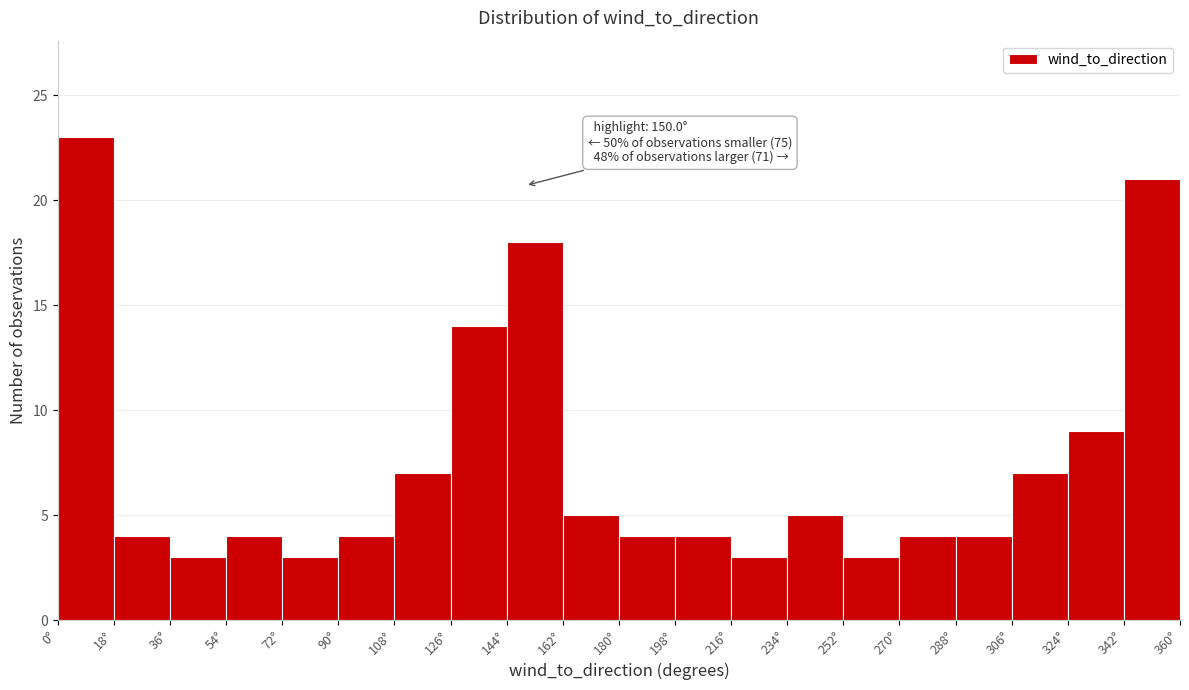

Over which range of the x-axis is the bar tallest?

0 to 18